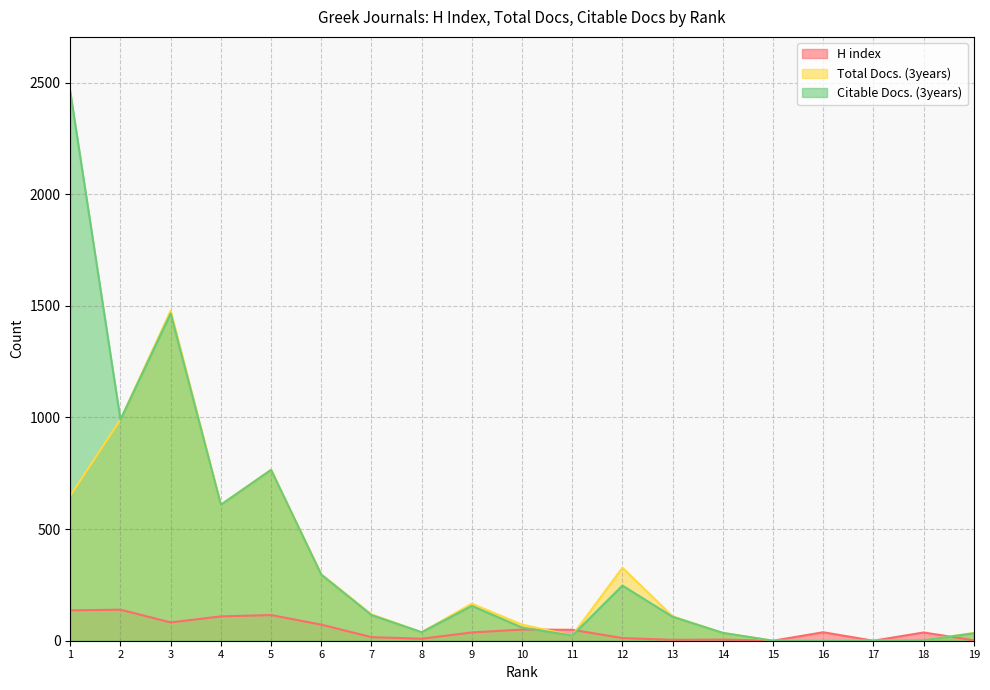

At which label does Citable Docs. (3years) first exceed 107?

1